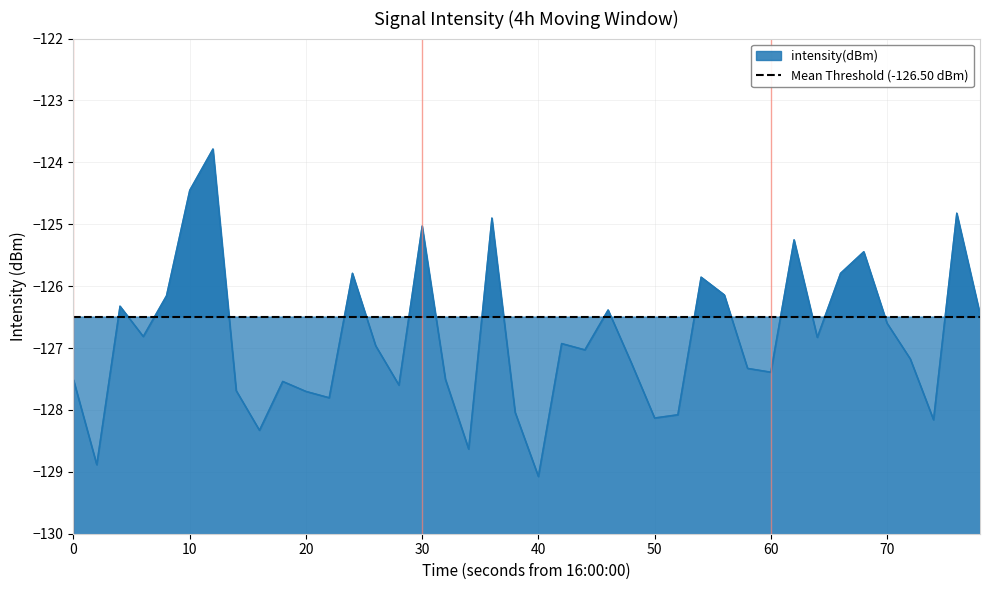

The value of intensity(dBm) at 60 is -127.4. True or false?

True